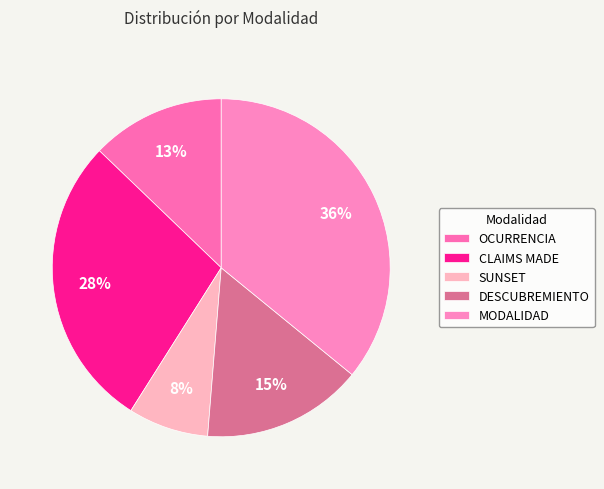

How many slices are in this pie chart?

5